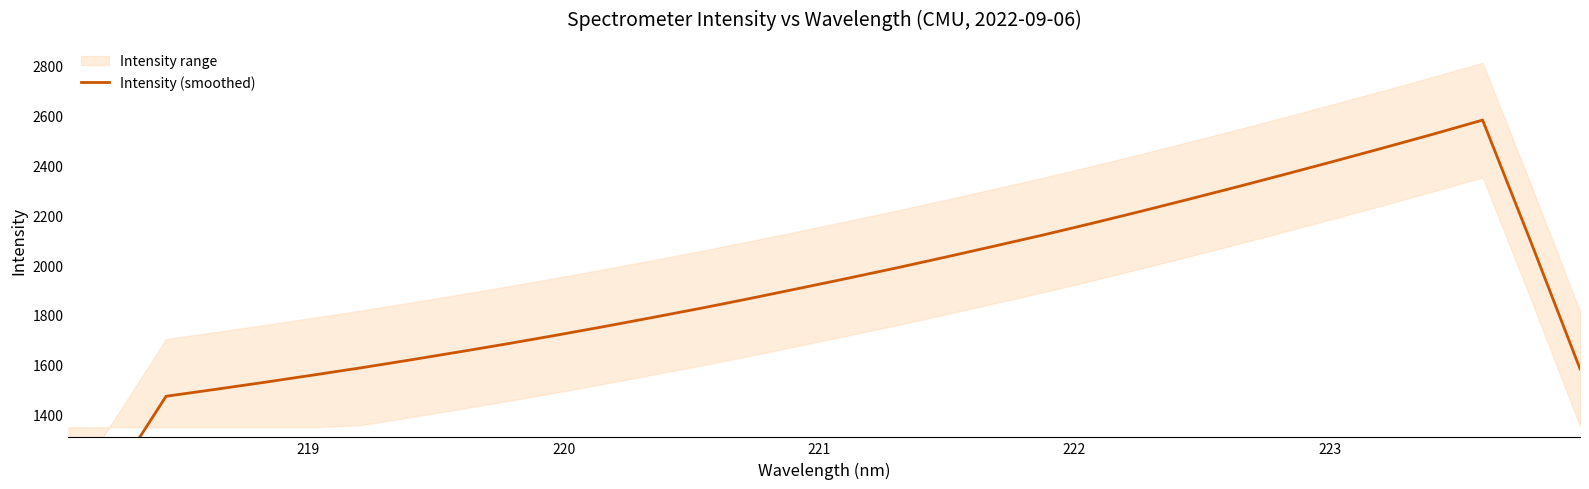

Does the chart display data point markers on the line(s)?

No